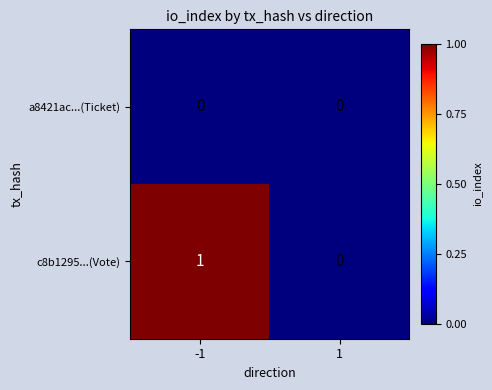

Reading right to left, extract all data points from this chart.

a8421ac...(Ticket): 1=0	-1=0
c8b1295...(Vote): 1=0	-1=1